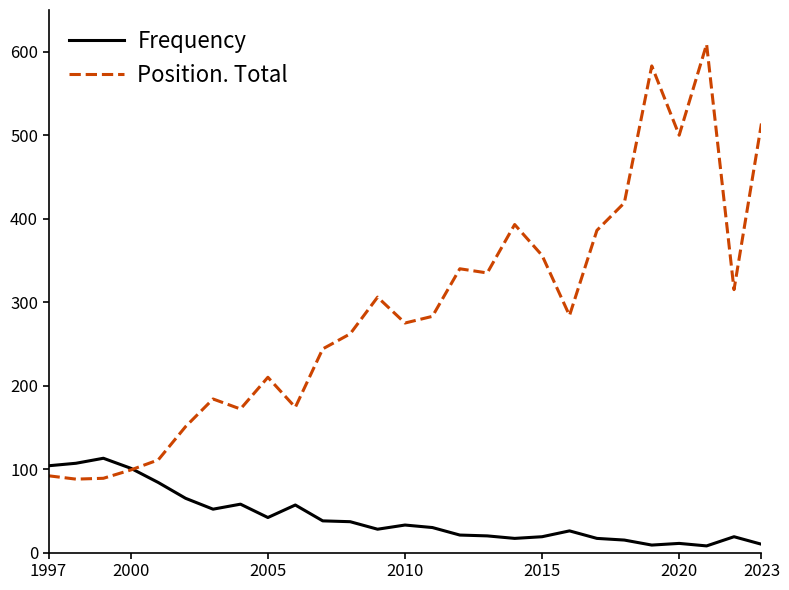

List the series in order of their overall mean, highest first.

Position. Total, Frequency